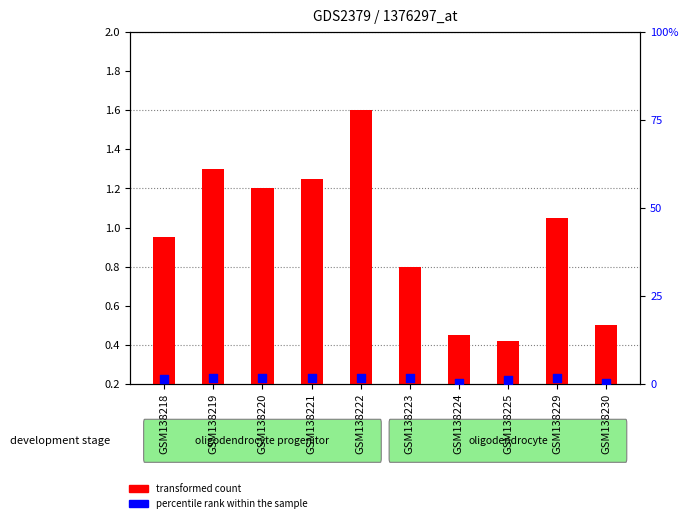

At which category is the sum across all series the highest?

GSM138222